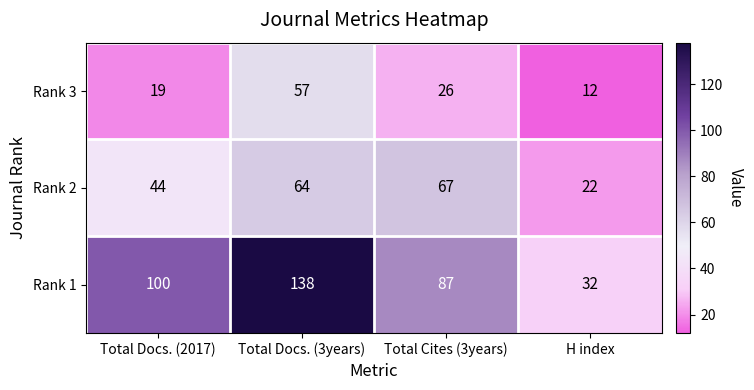

The value of Rank 2 at Total Cites (3years) is 105. True or false?

False